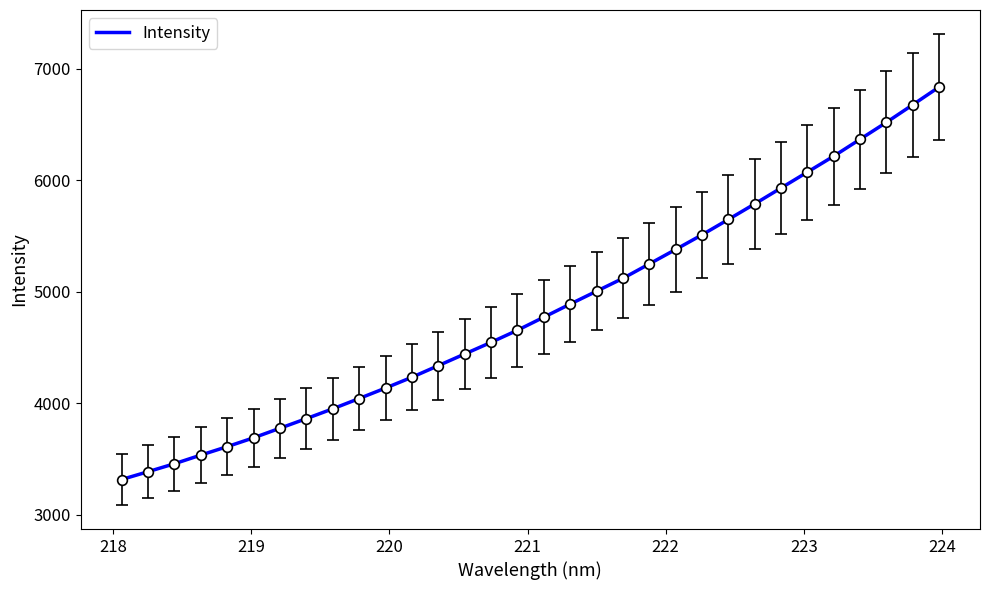

What is the difference between the maximum and minimum values?

3518.3